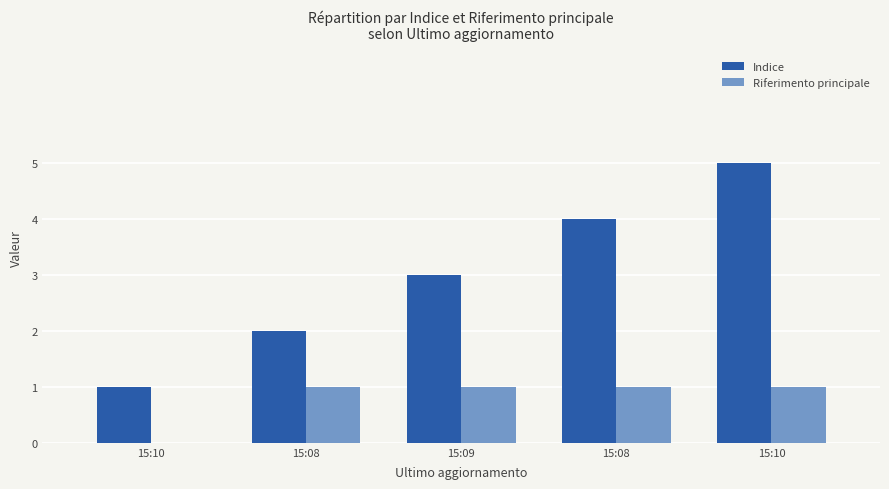

How many groups of bars are there?

5